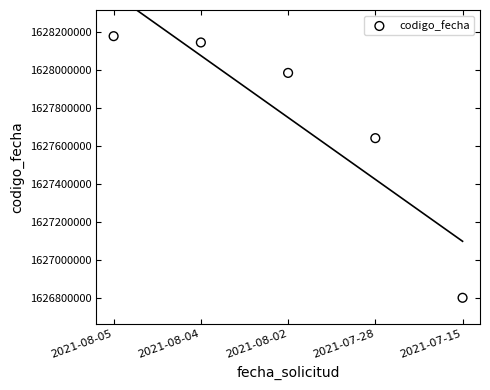

What Y value in the scatter plot is closest to 1627489693?

1627641872